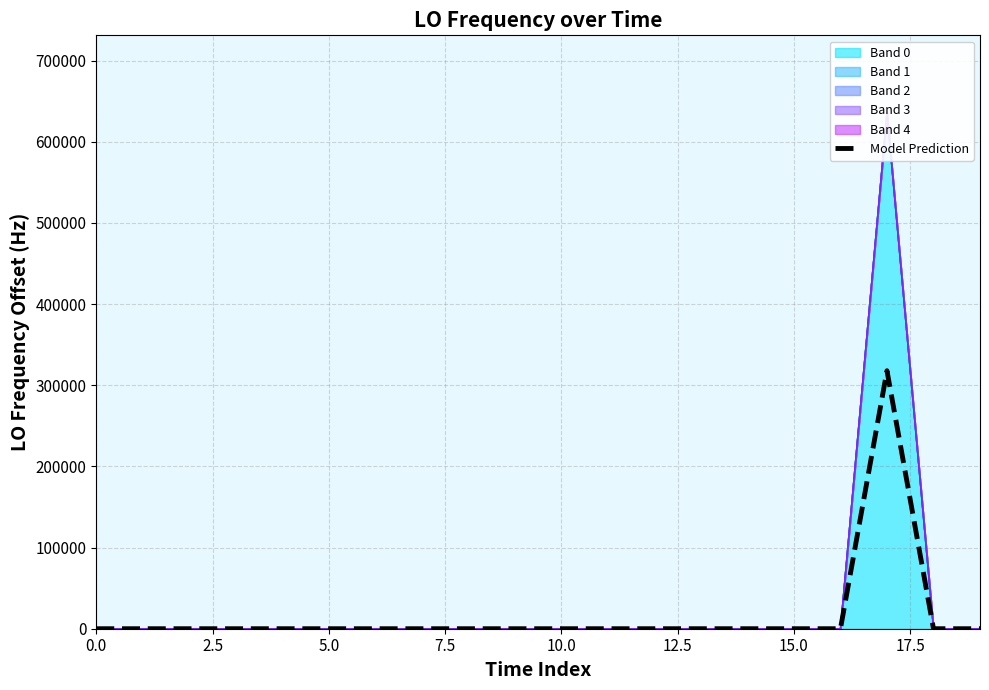

What is the maximum value shown in the chart?

317859.3